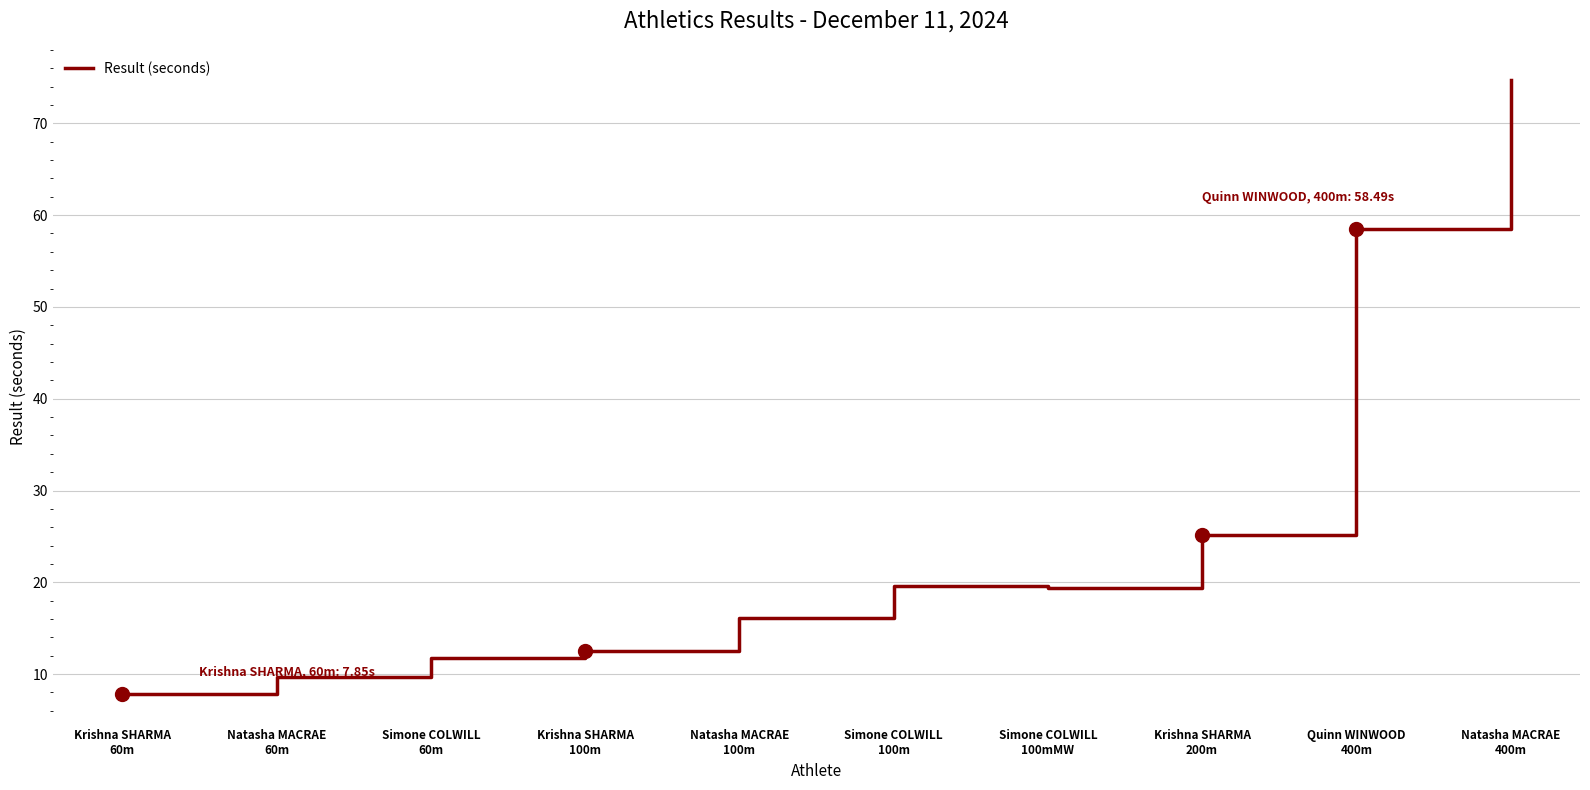

True or false: the data shows 11.7 at Simone COLWILL
60m.

True